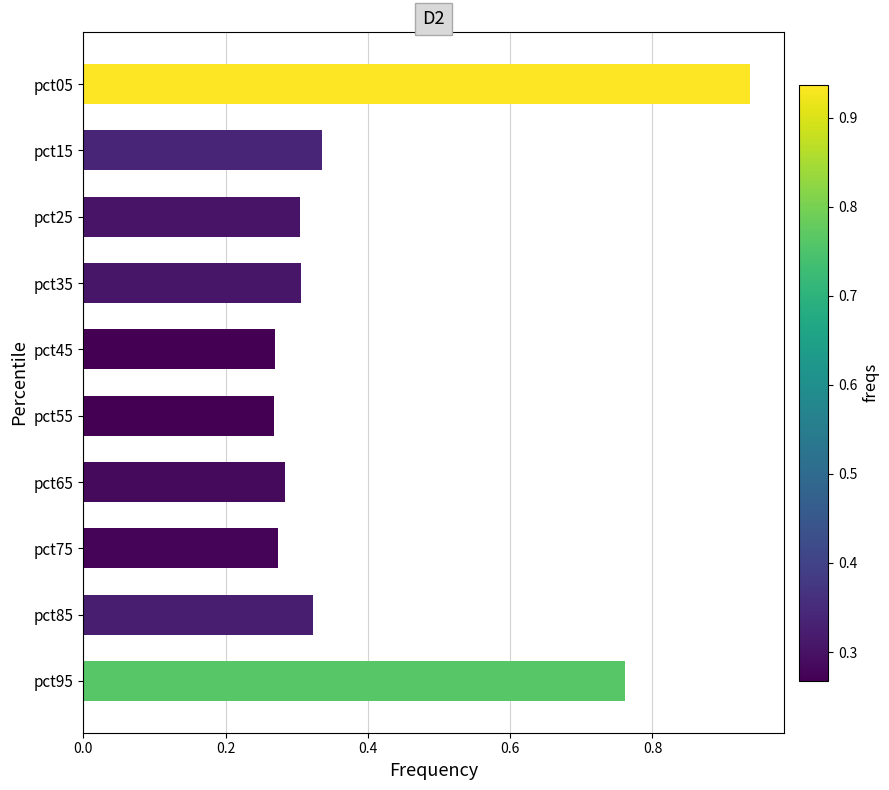

The value at pct35 is 0.3. True or false?

True